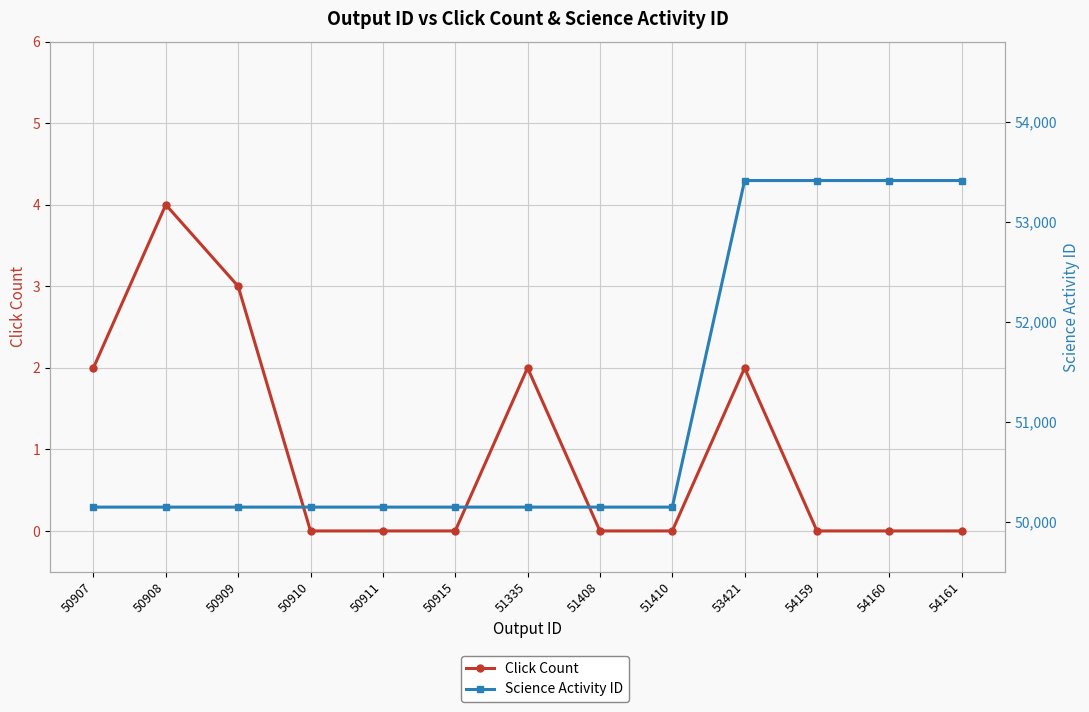

What is the difference between the highest and lowest values at 50907?

50144